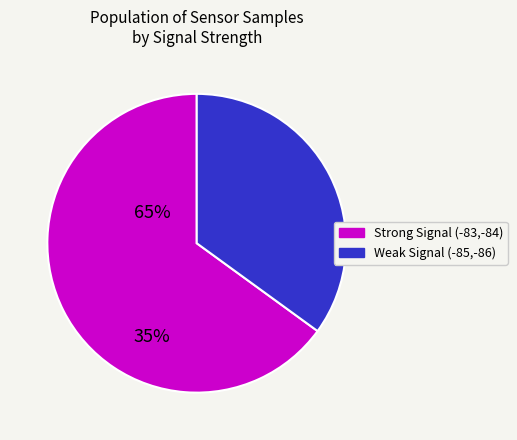

Does any single category account for the majority?

Yes